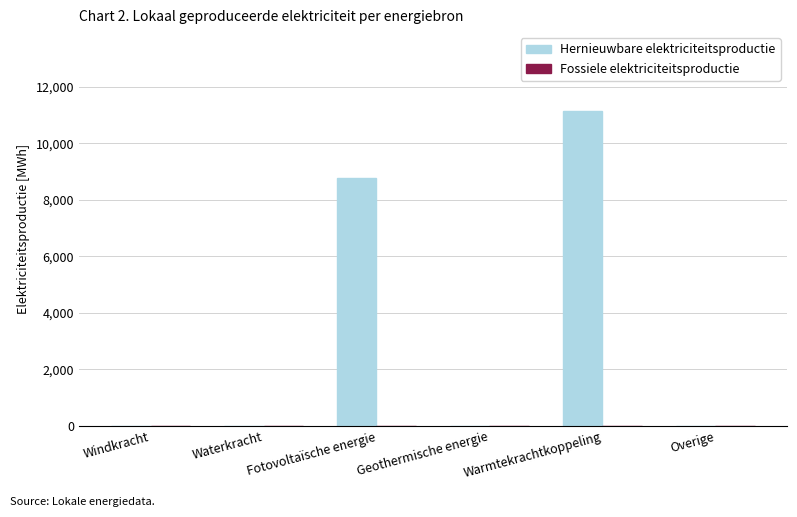

Which category has the highest value across all series?

Warmtekrachtkoppeling